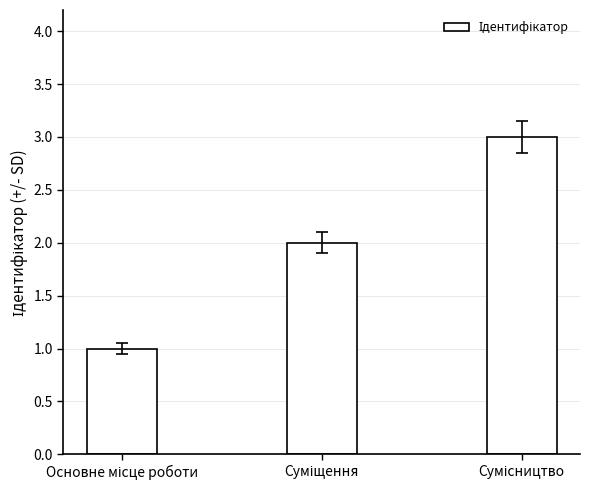

What is the sum of all values?

6